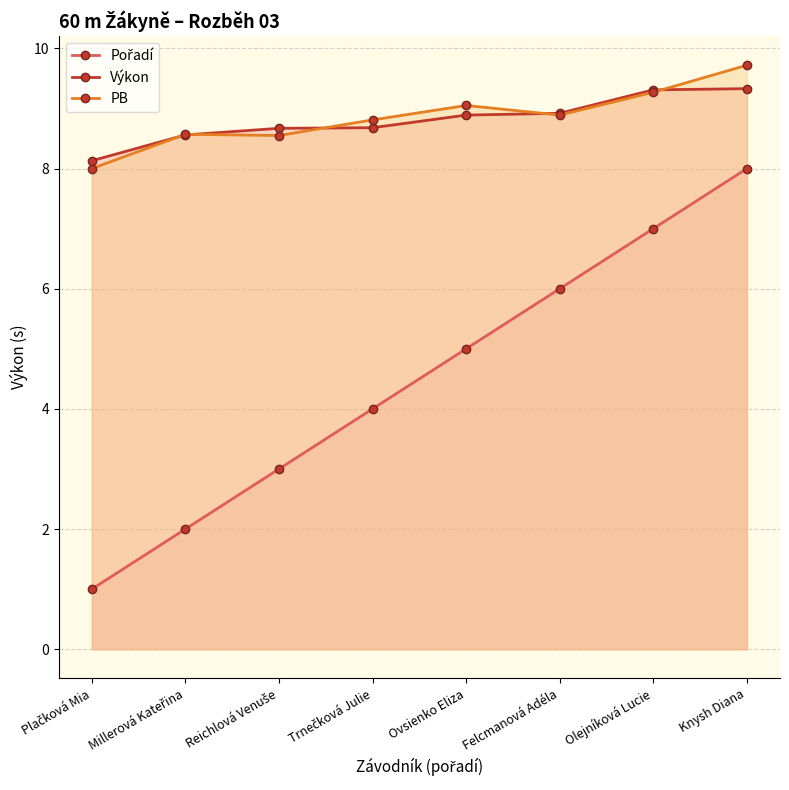

True or false: Výkon has more than 0 interior local peaks.

False